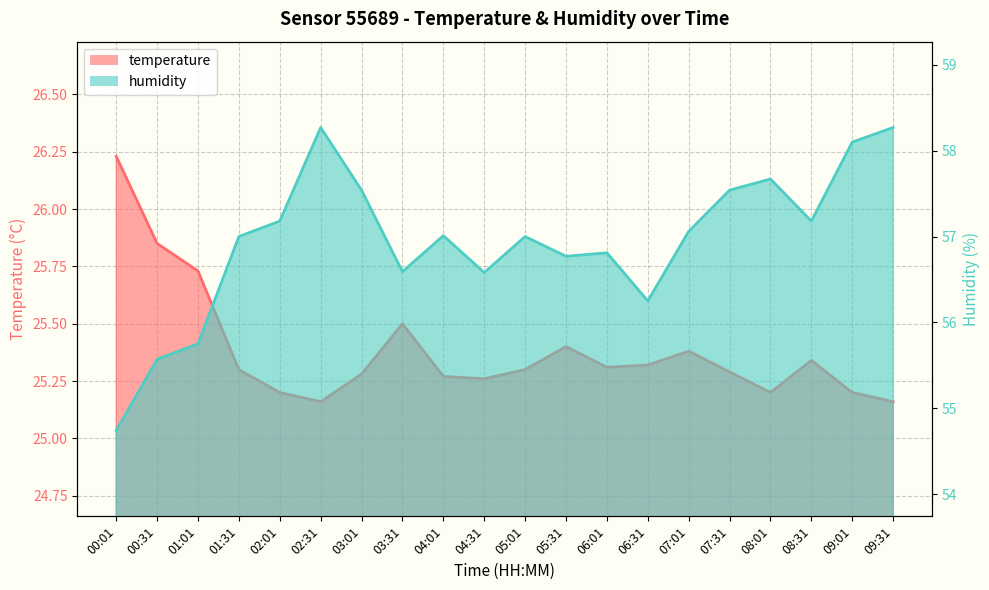

The value of temperature at 04:01 is 25.3. True or false?

True